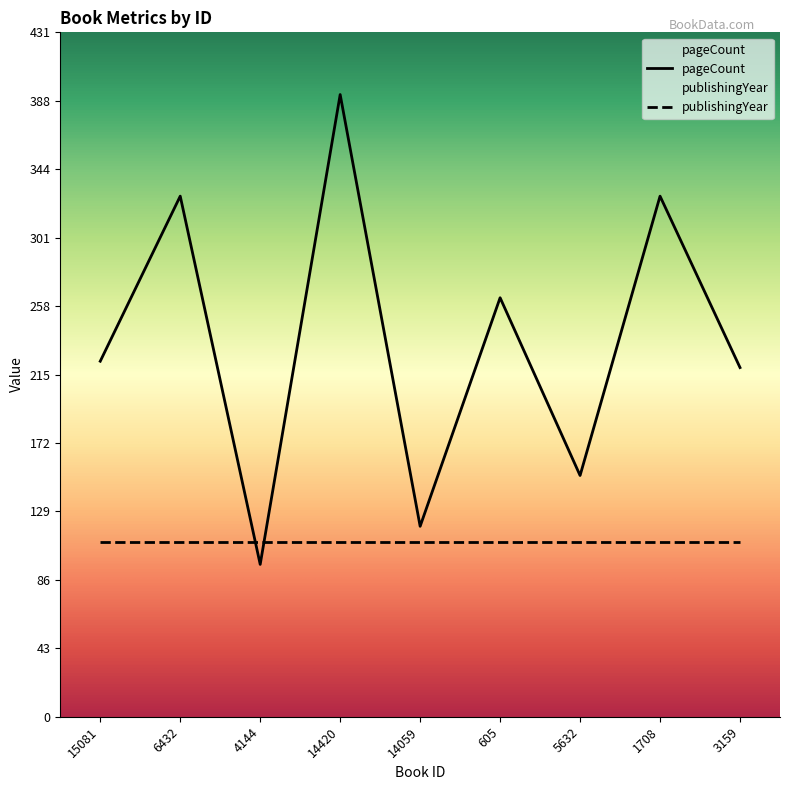

What is the maximum value shown in the chart?

392